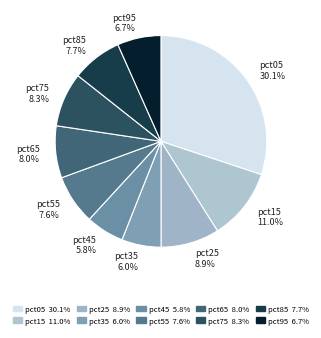

To the nearest percent, what is the combined percentage of pct05 and pct25?

39%